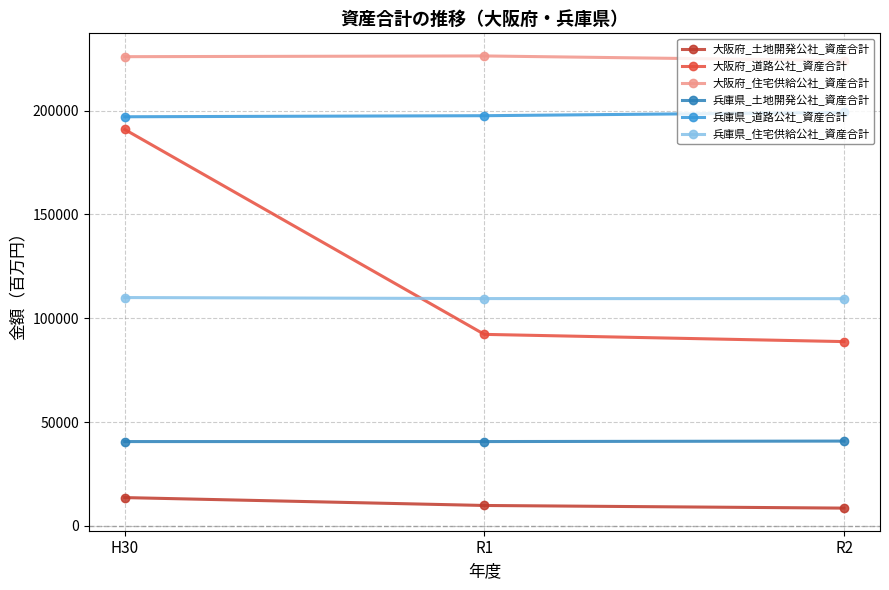

The value of 大阪府_道路公社_資産合計 at H30 is 190901.0. True or false?

True